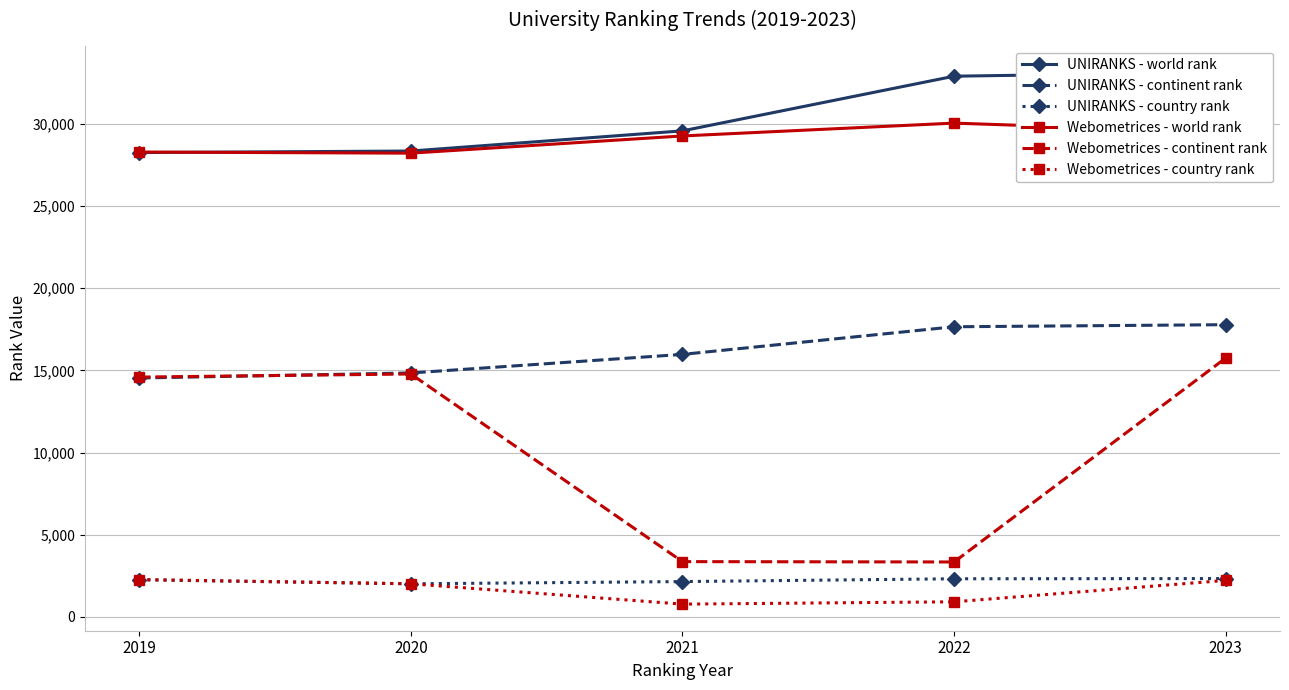

True or false: Webometrices - country rank has more than 0 interior local peaks.

False